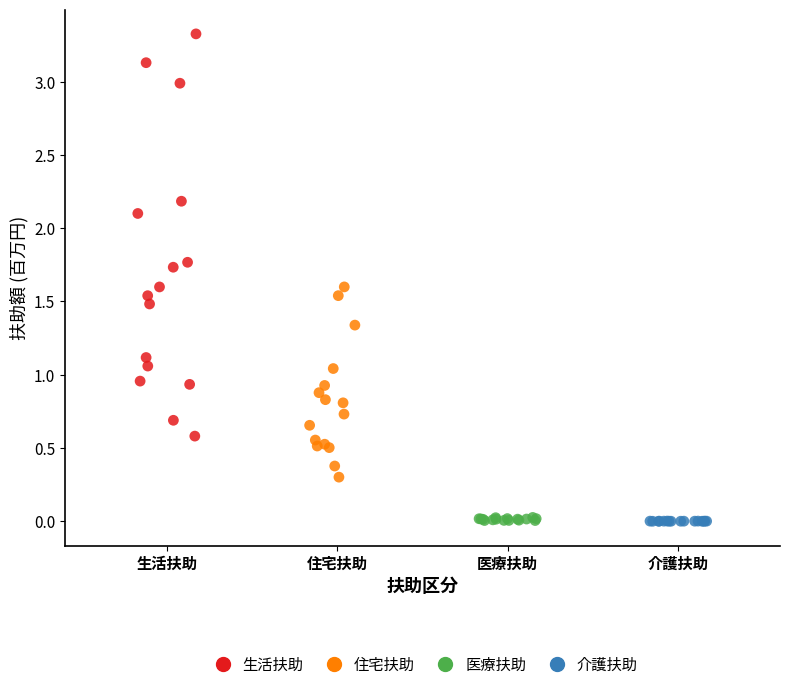

What are all the series names shown in the legend?

生活扶助, 住宅扶助, 医療扶助, 介護扶助